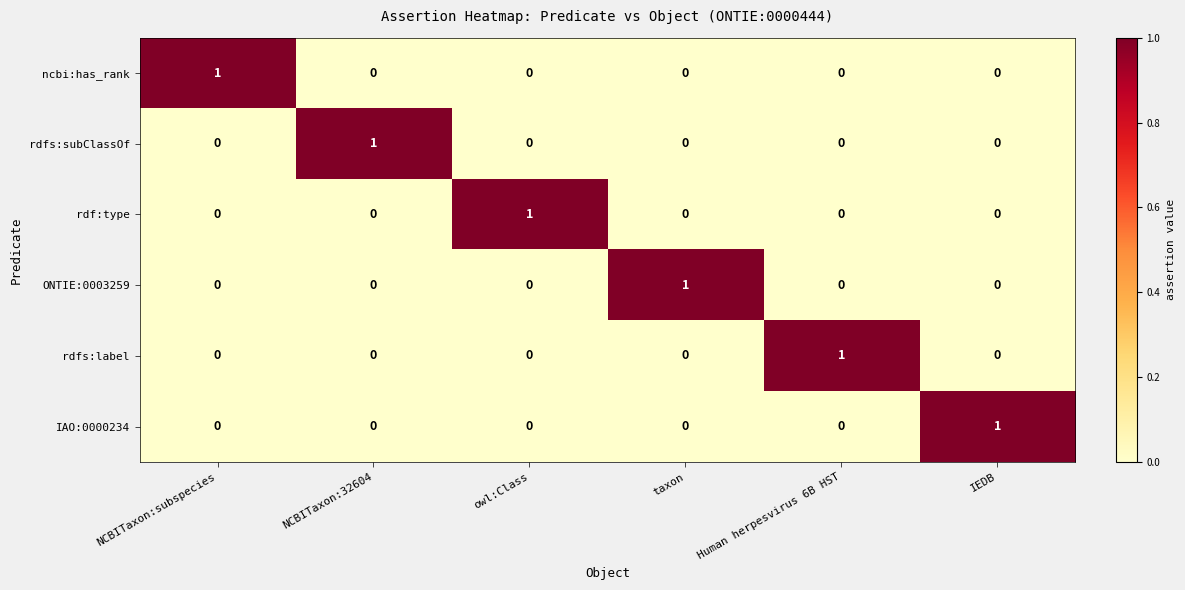

At how many categories does at least one series exceed 0?

6